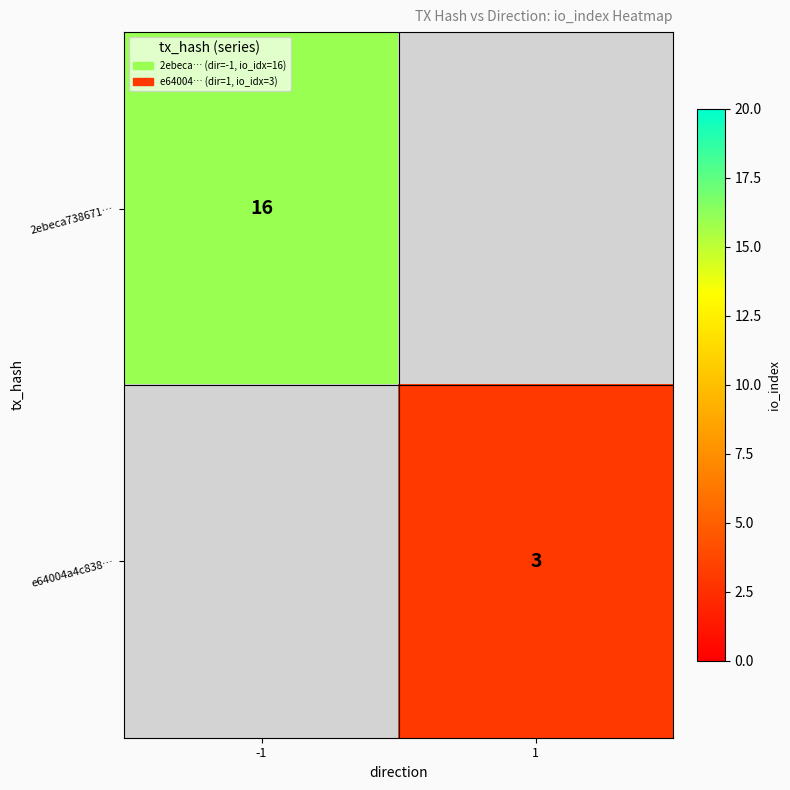

The value of e64004a4c838… at 1 is 2. True or false?

False